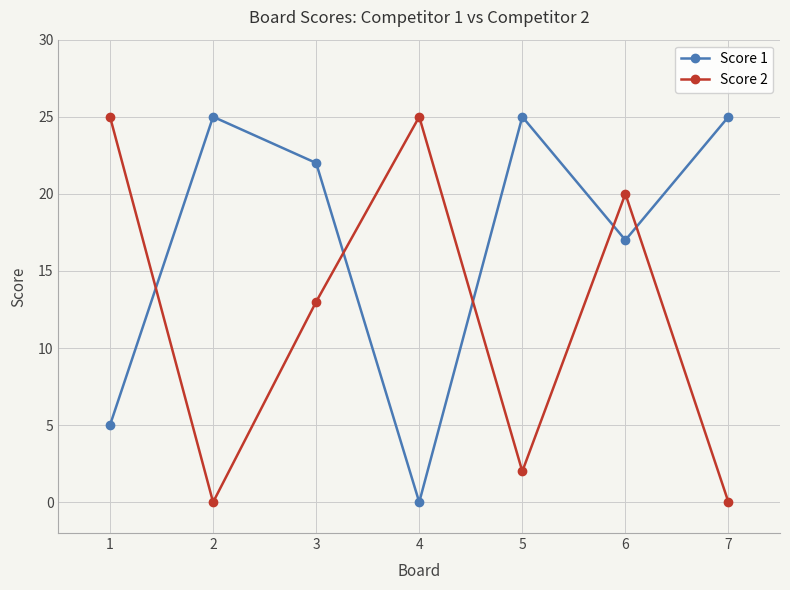

Is this an area chart (filled region under the line)?

No